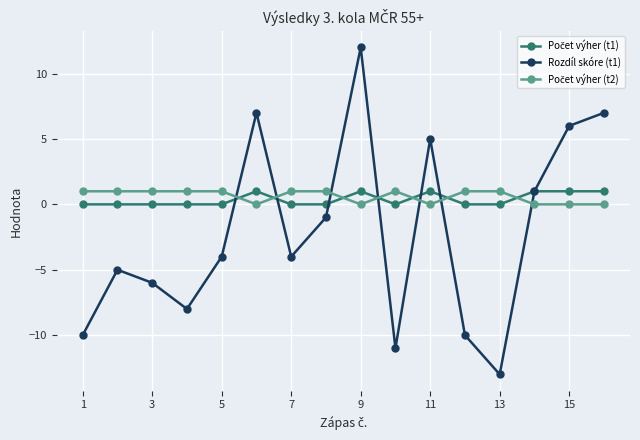

True or false: Rozdíl skóre (t1) has more than 1 interior local peaks.

True